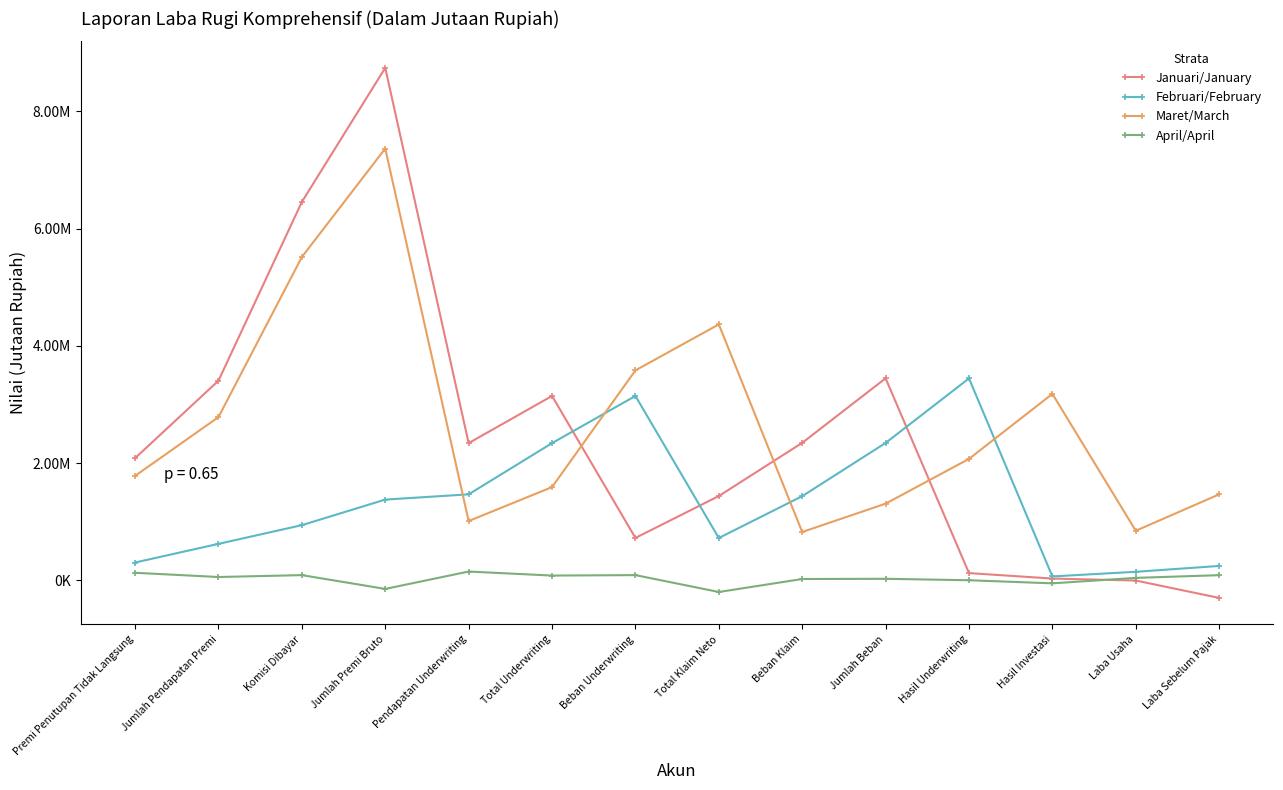

Count the number of data series in this chart.

4